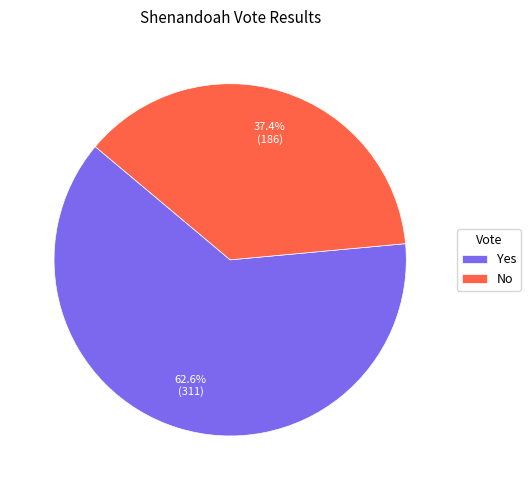

Which has a higher value, No or Yes?

Yes